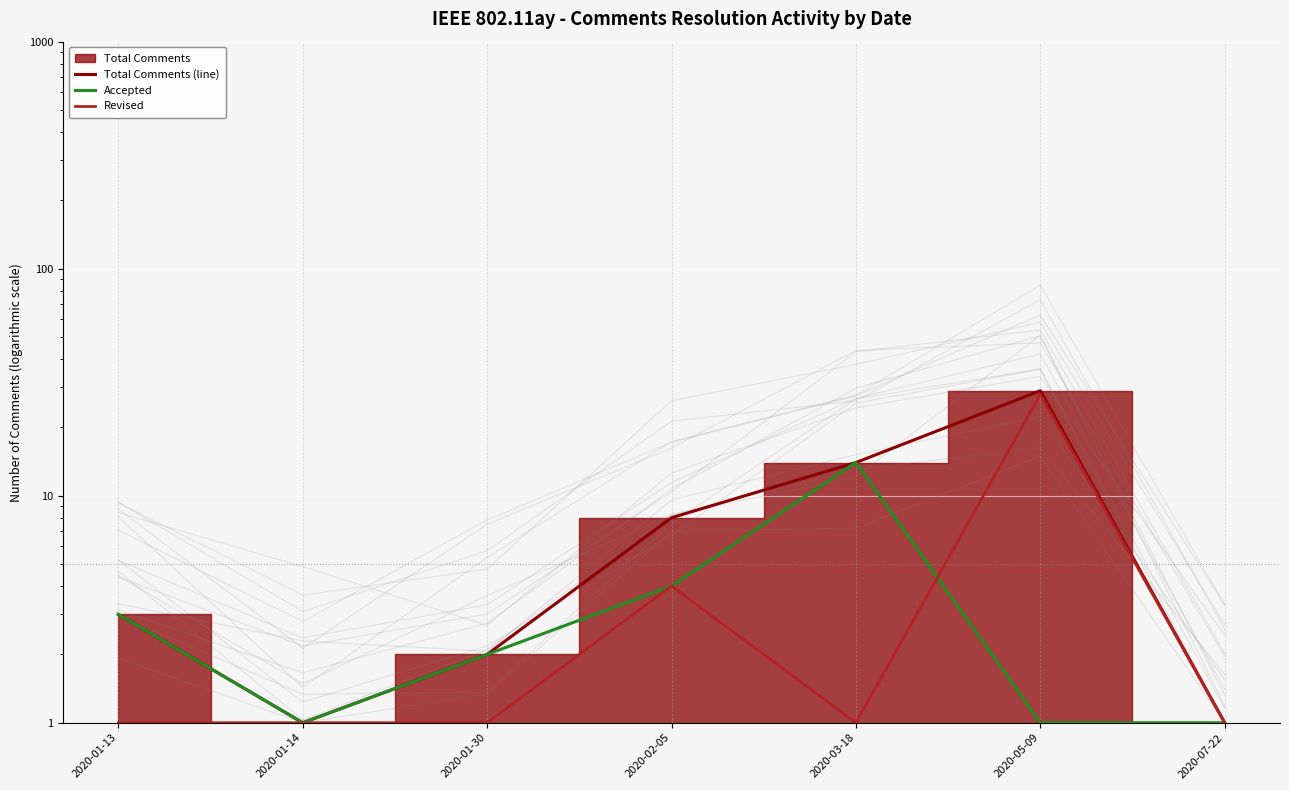

The value of Accepted at 2020-01-30 is 3. True or false?

False